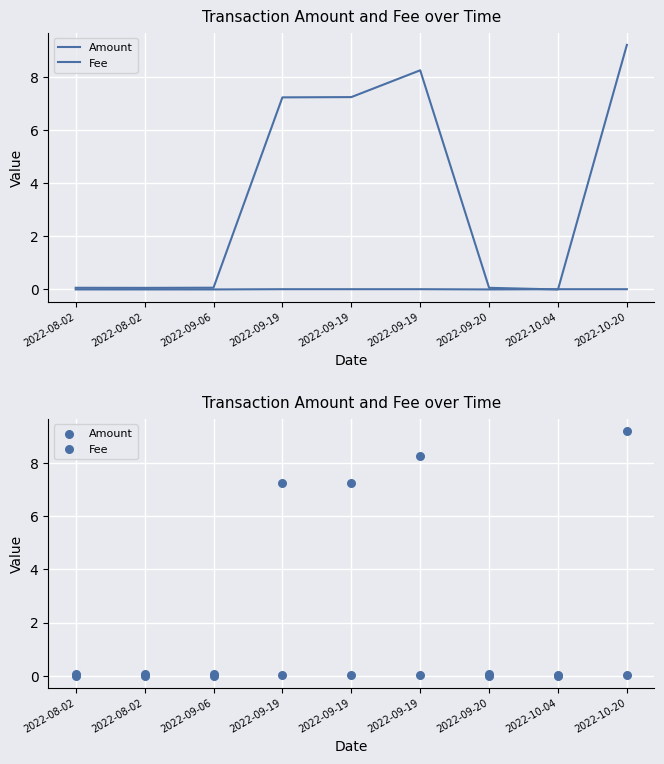

What are all the series names shown in the legend?

Amount, Fee